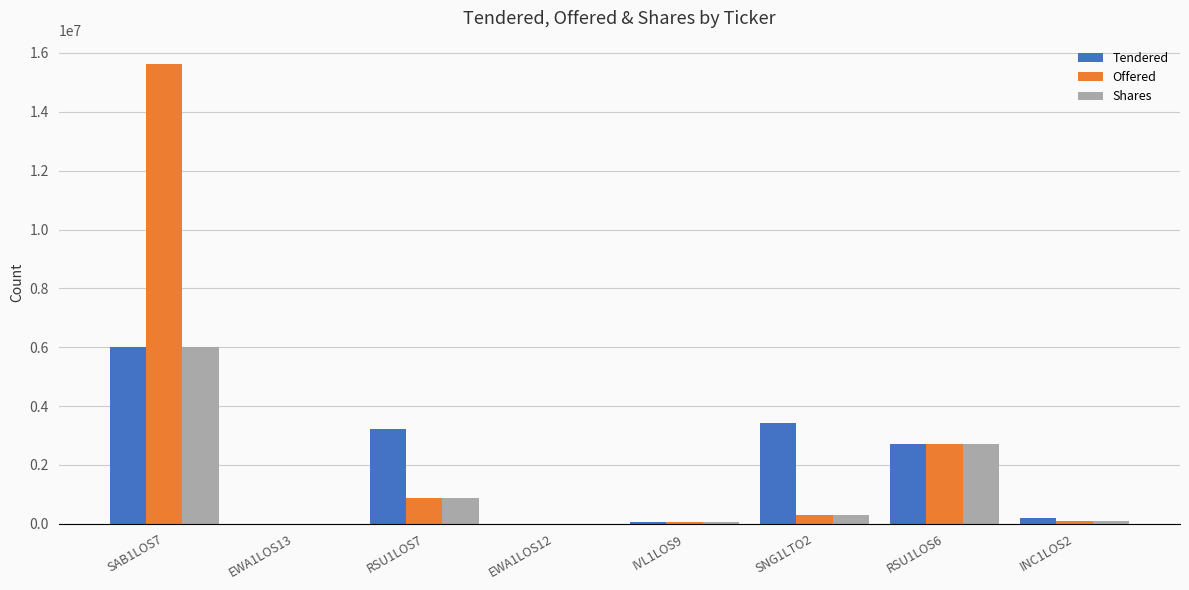

The Tendered series shows 200000 at INC1LOS2. True or false?

True